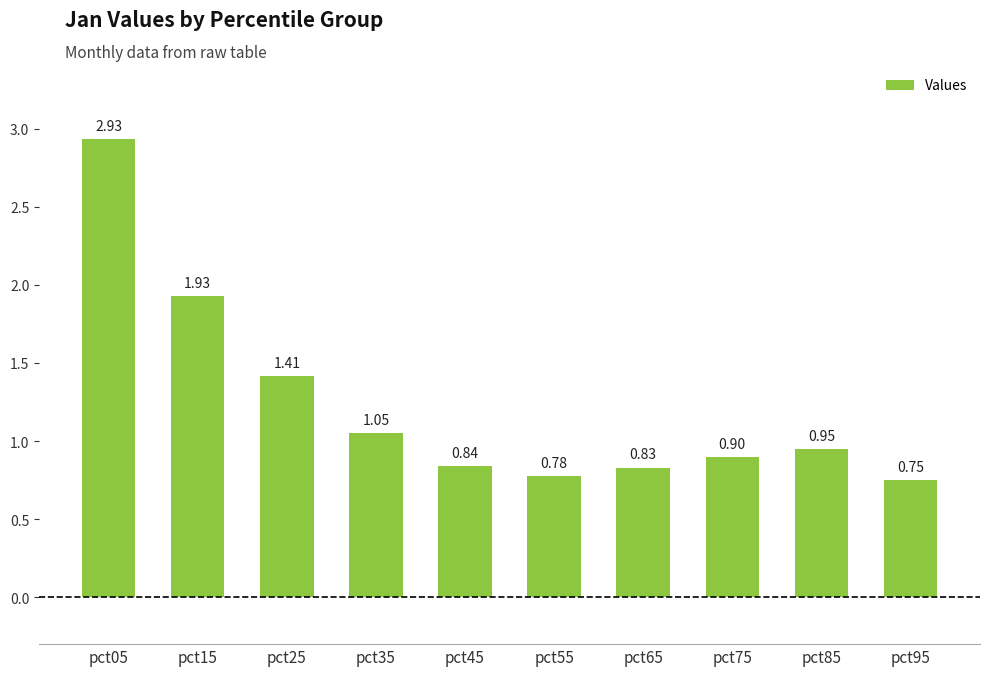

What is the difference between the maximum and minimum values?

2.2